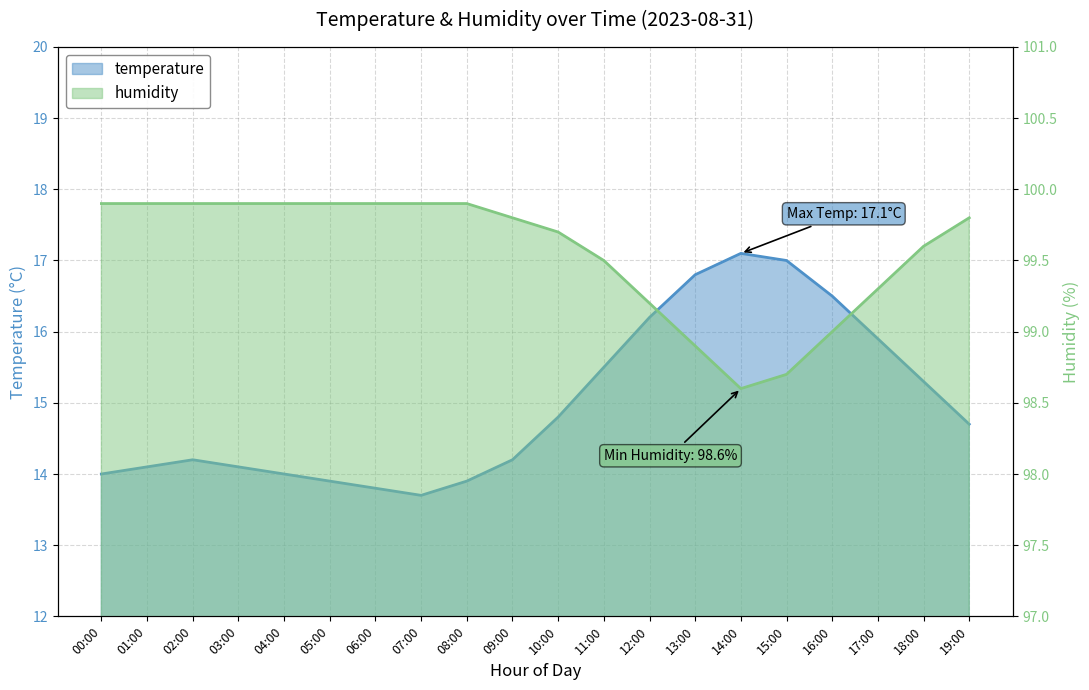

What position from the left is 05:00?

6